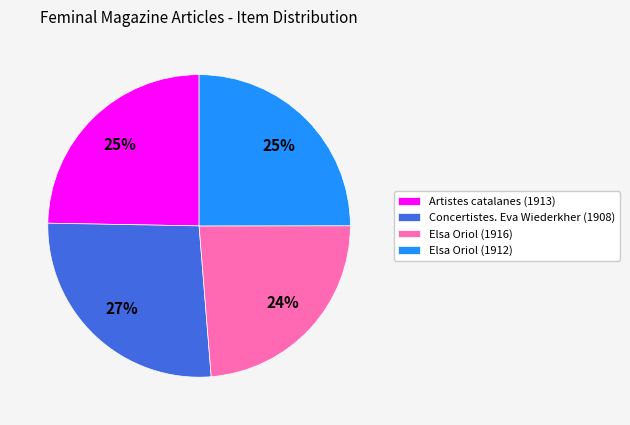

Which category has the smallest portion of the pie?

Elsa Oriol (1916)